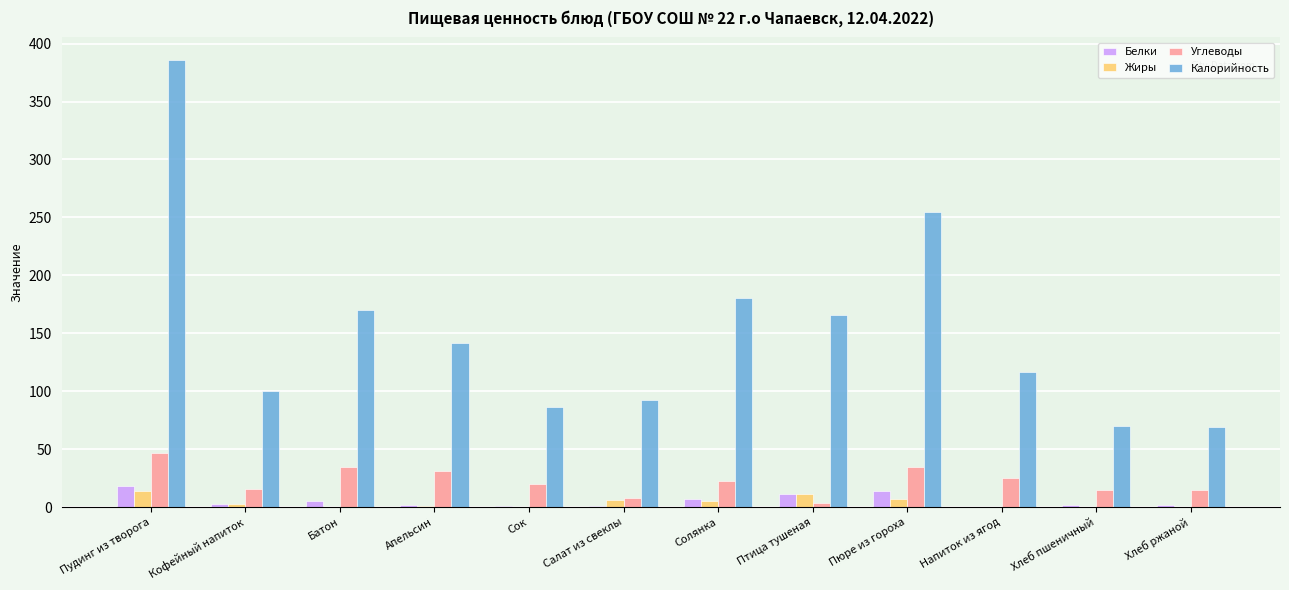

Which series has the widest spread of values?

Калорийность